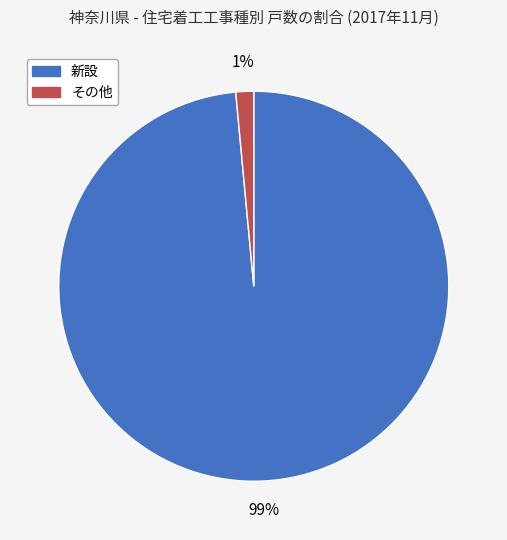

How many slices are in this pie chart?

2